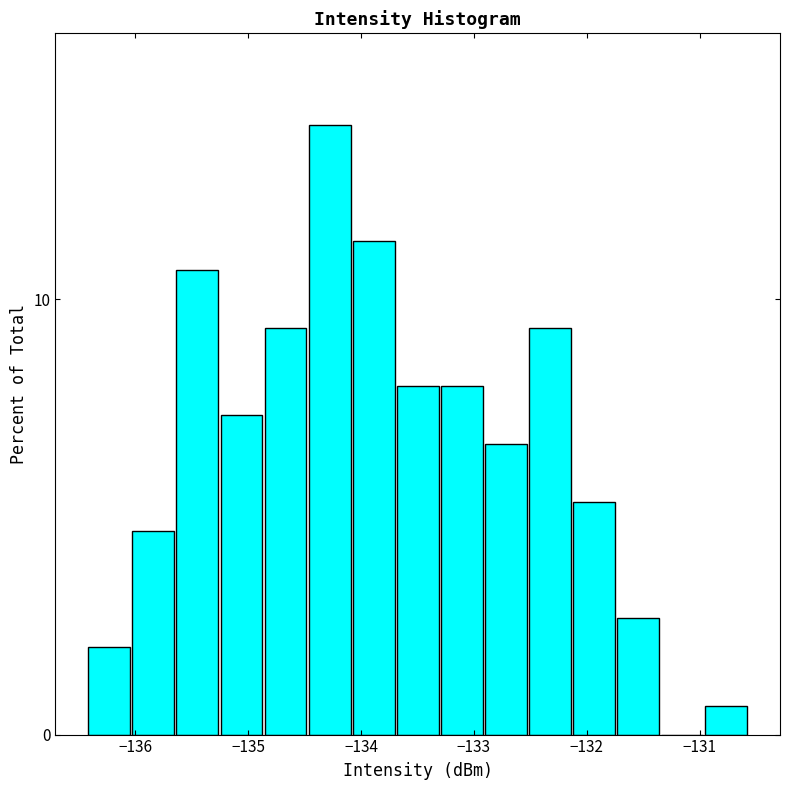

Around what value on the x-axis is the tallest bar? Give the approximate position of its centre, as read against the axis.

-134.3